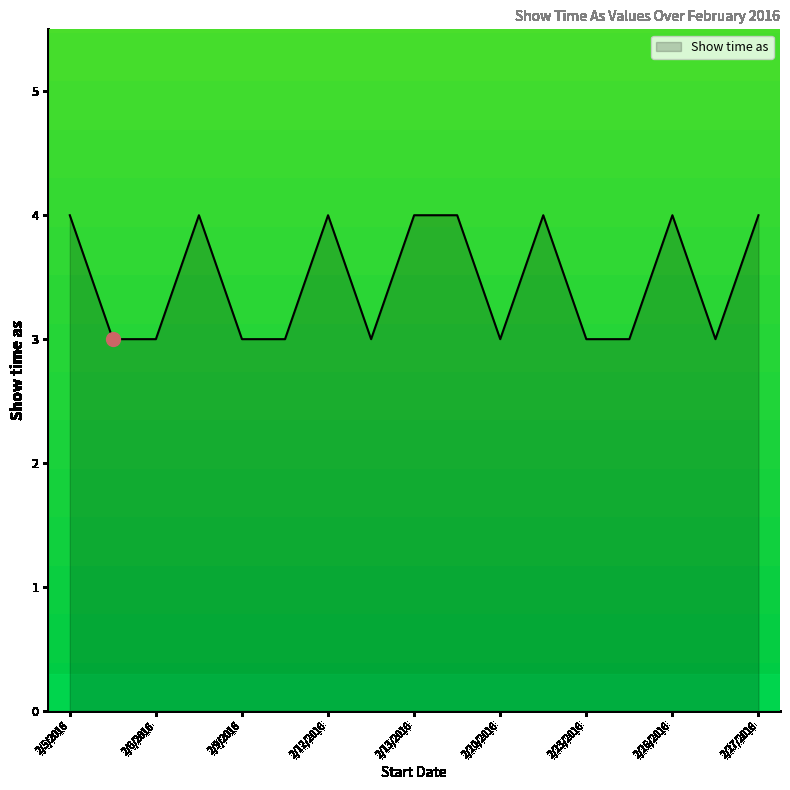

What is the minimum value shown in the chart?

3